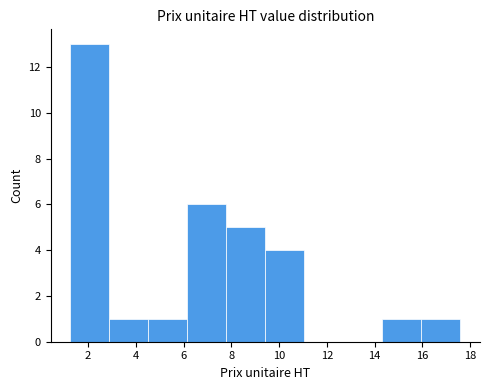

Reading left to right, transcribe this chart: for each bar, give the range it covers on the x-axis and its height. Neither the bar edges nor the heights are printed on the chart, so give them approximately, as read against the axes.

1.2 to 2.8: 13
2.8 to 4.6: 1
4.6 to 6.2: 1
6.2 to 7.8: 6
7.8 to 9.4: 5
9.4 to 11.0: 4
11.0 to 12.6: 0
12.6 to 14.4: 0
14.4 to 16.0: 1
16.0 to 17.6: 1